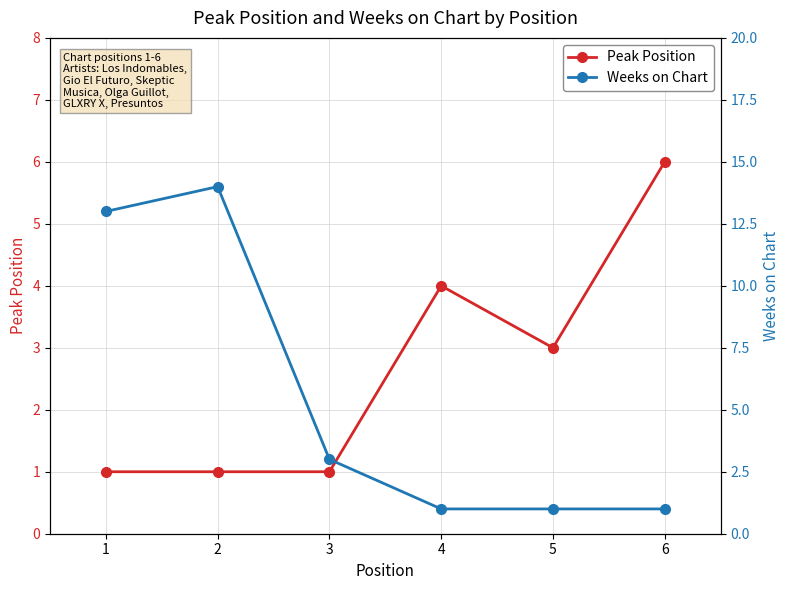

Which has a higher value, 4 or 1?

4